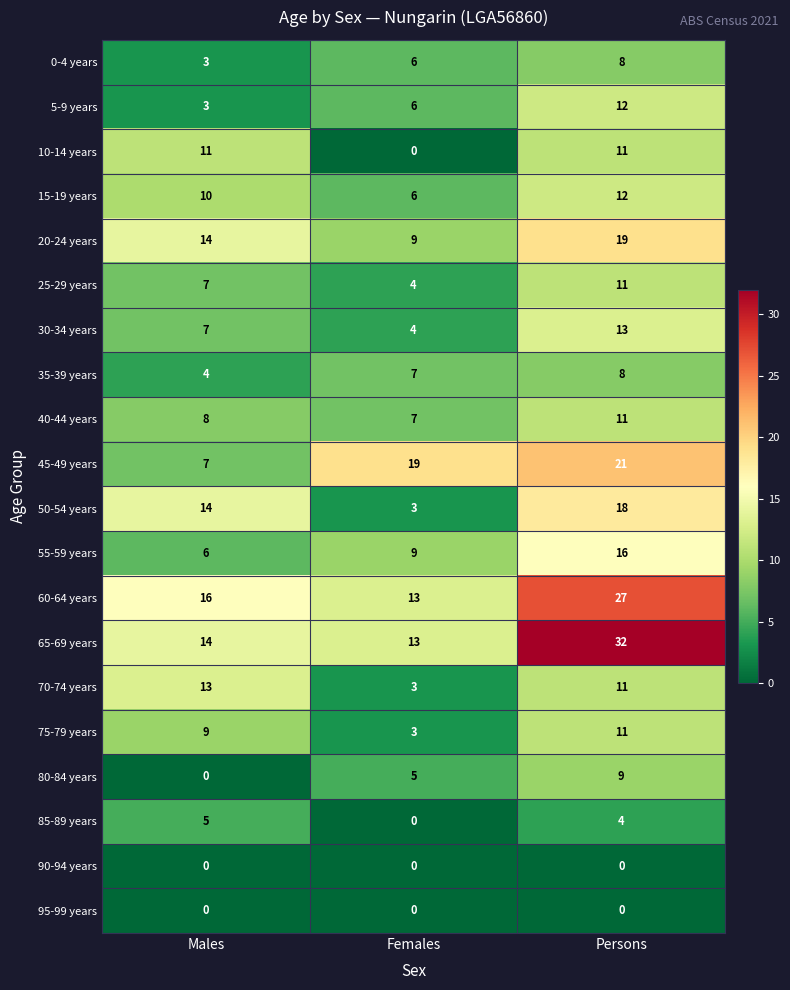

What is the greatest value displayed?

32